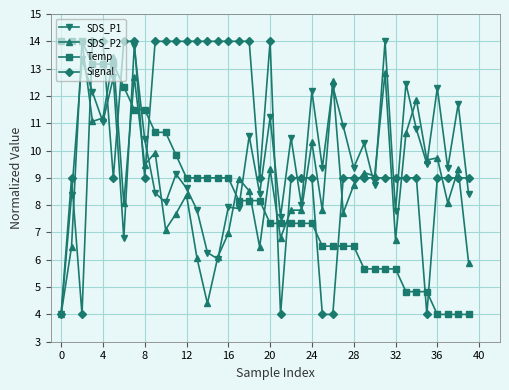

How many distinct data groups are displayed?

4